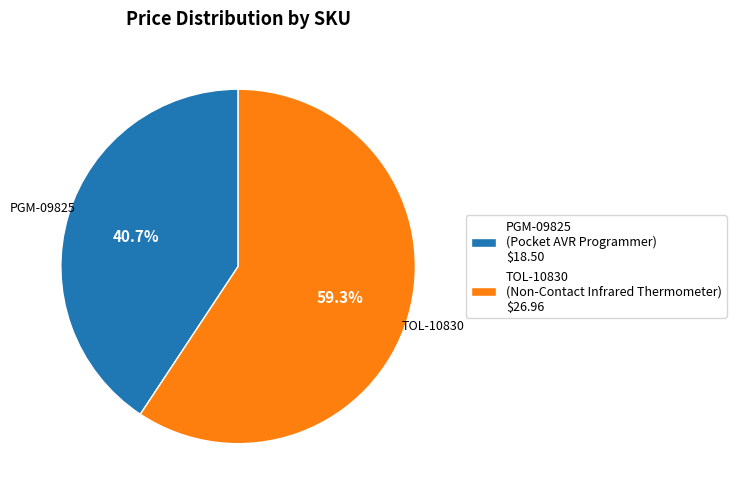

Count the number of slices in the pie.

2